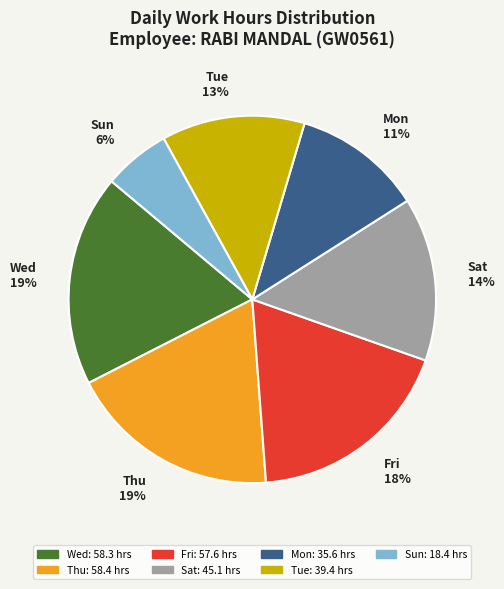

To the nearest percent, what is the average slice percentage?

14%